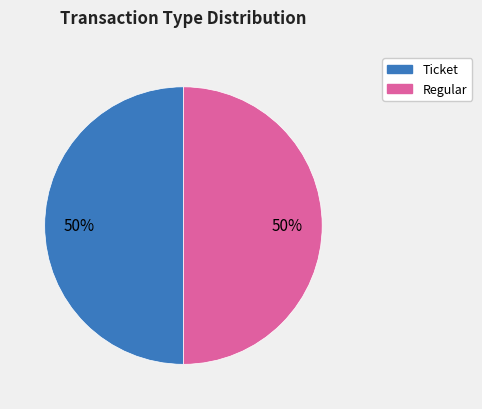

Count the number of slices in the pie.

2